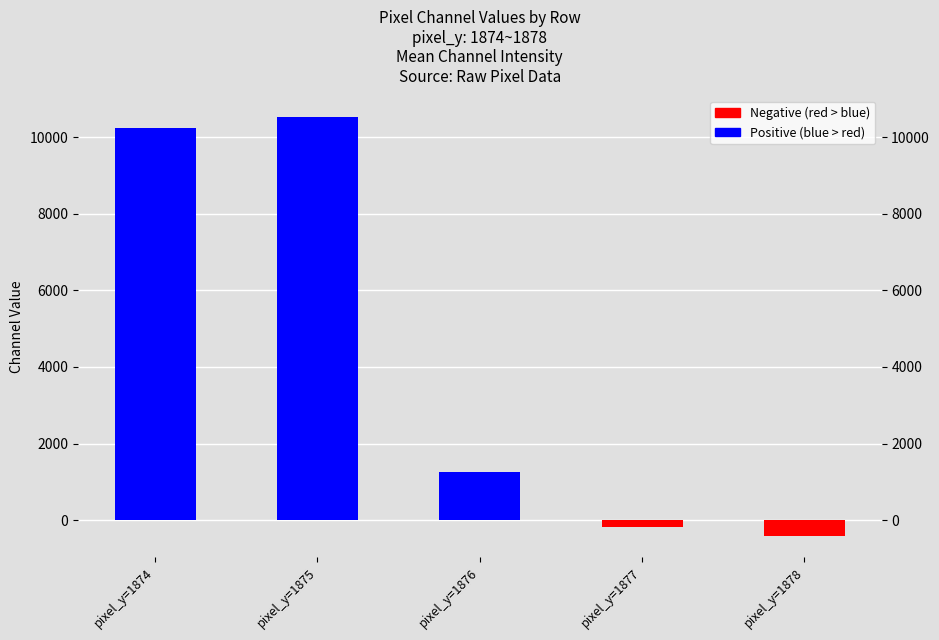

Count the number of categories in the chart.

5